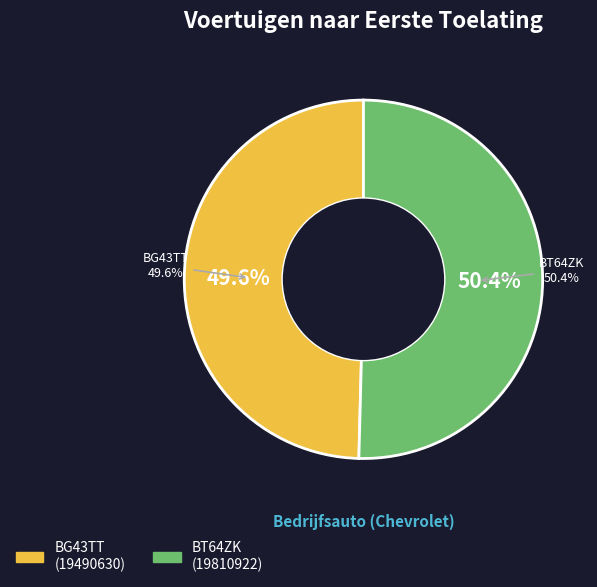

How many slices are in this pie chart?

2